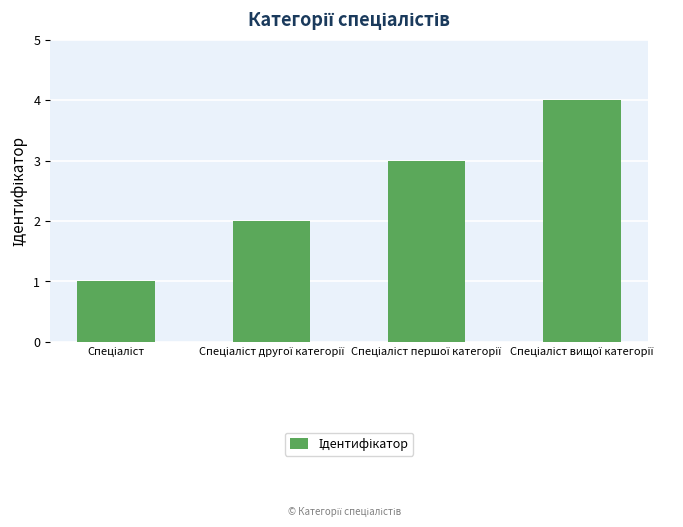

What is the greatest value displayed?

4